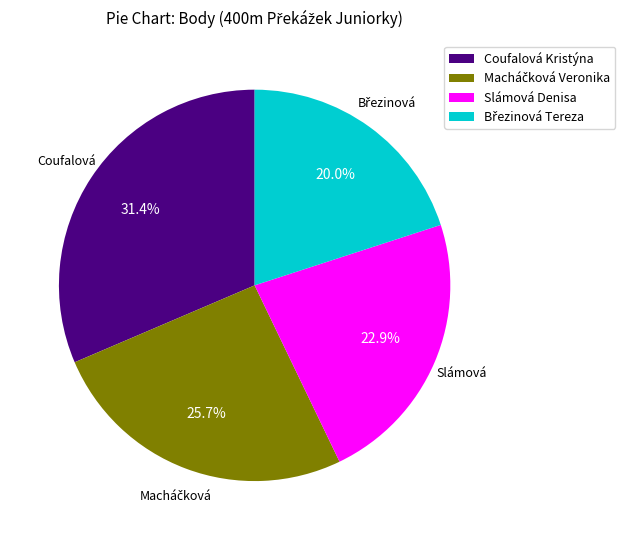

Is Coufalová Kristýna the majority of the pie?

No